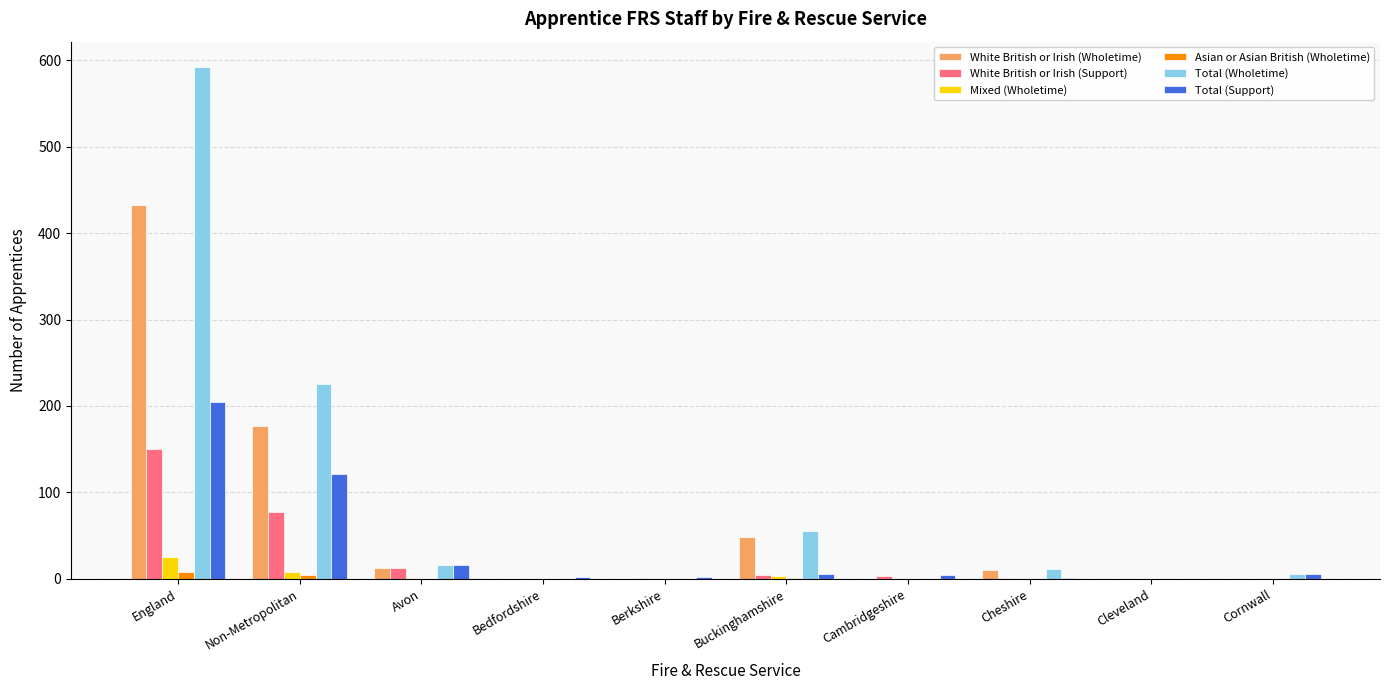

What is the sum of all Asian or Asian British (Wholetime) values?

13